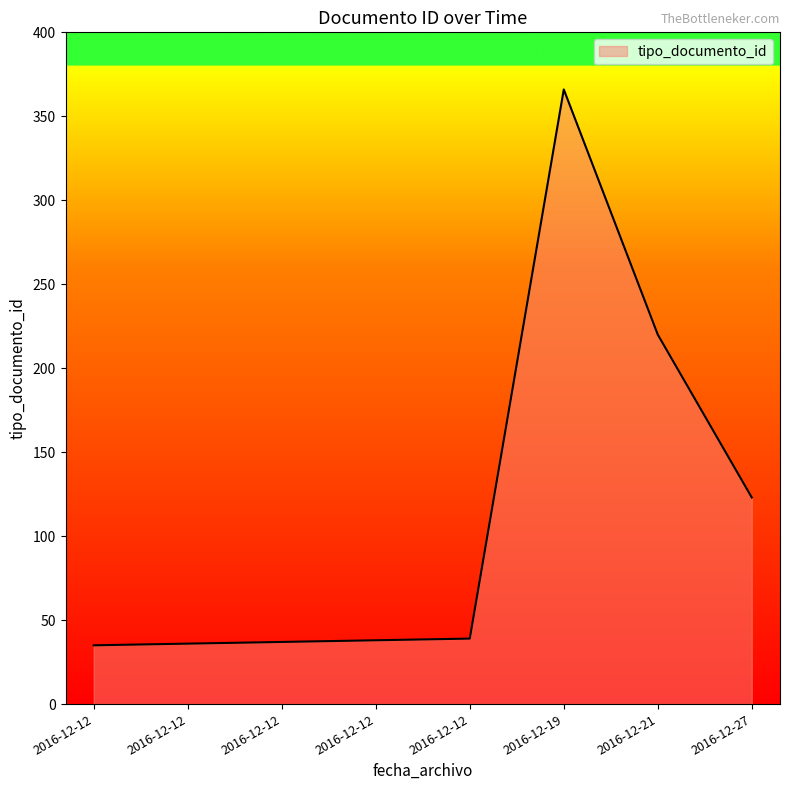

Approximately how many times larger is the value at 2016-12-12 compared to 2016-12-12?

1.0